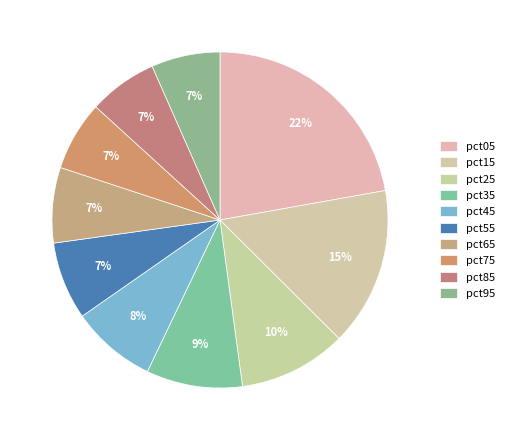

What is the largest slice in the pie chart?

pct05